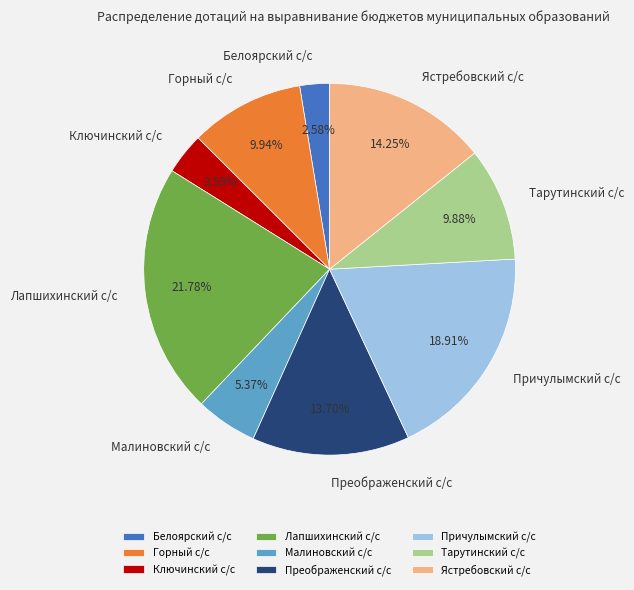

Count the number of slices in the pie.

9